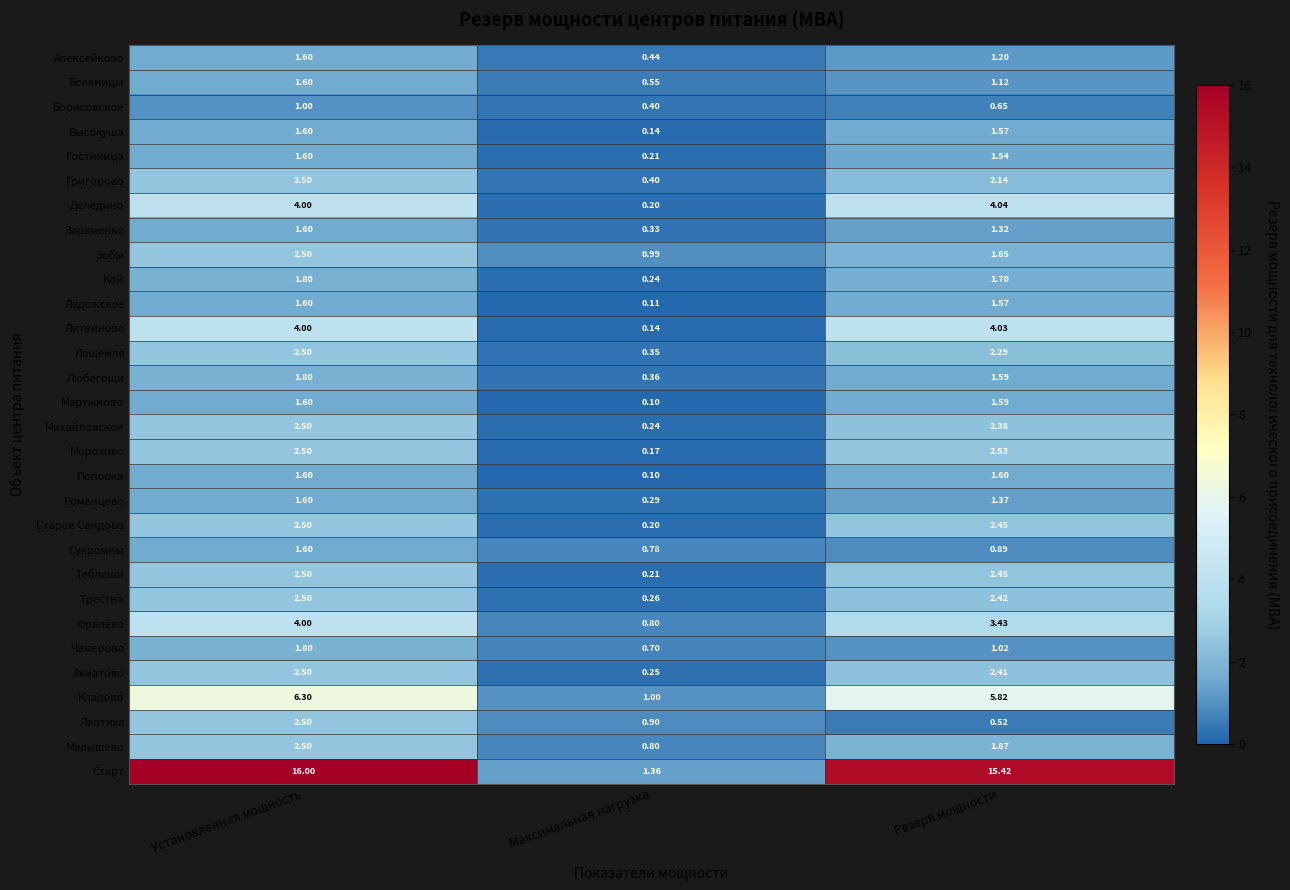

Which category has the highest value across all series?

Установленная мощность